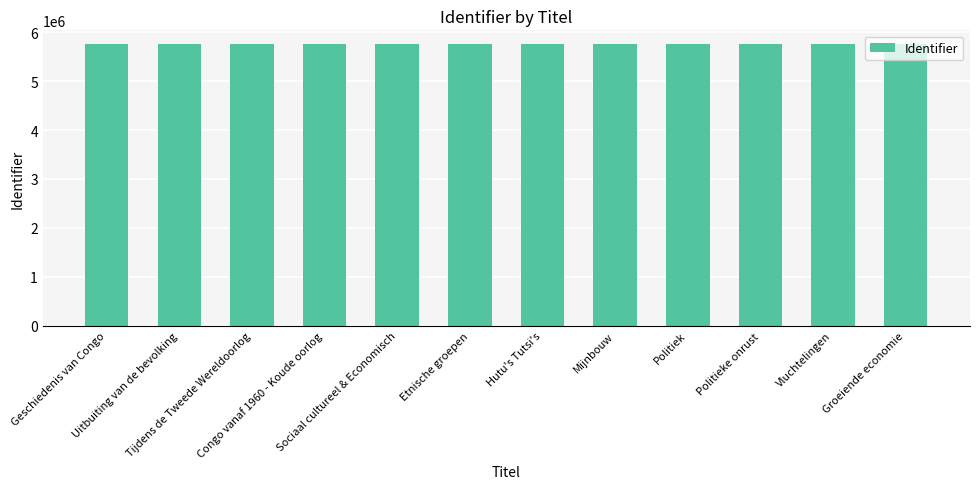

What is the difference between the values at Politiek and Groeiende economie?

8